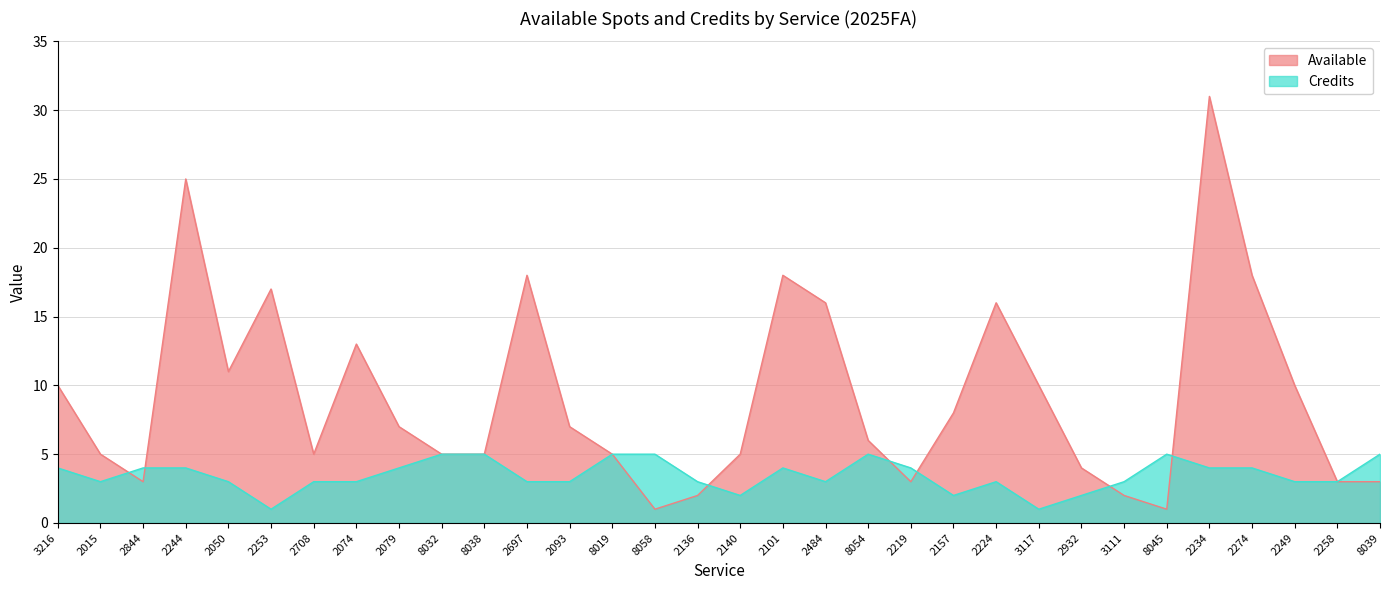

What is the label of the 15th point from the right?

2101